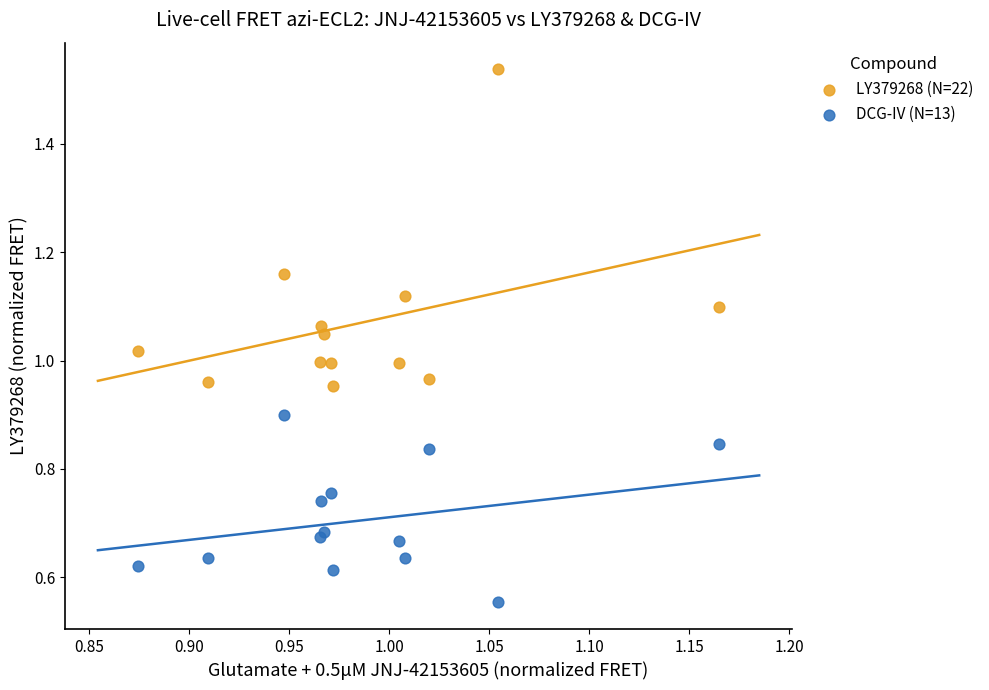

Which series contains the highest Y value?

LY379268 (N=22)